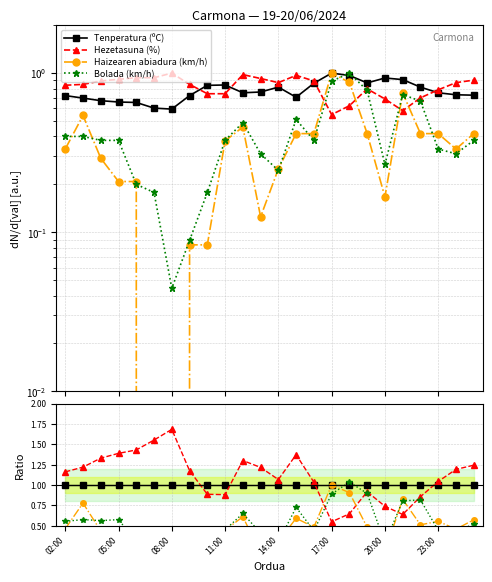

What is the label of the 1st point from the left?

02:00